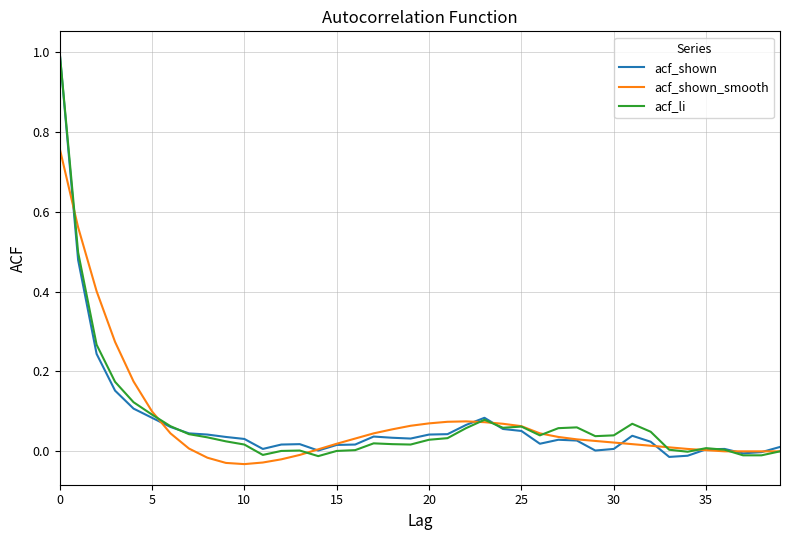

What is the maximum value for acf_shown?

1.0